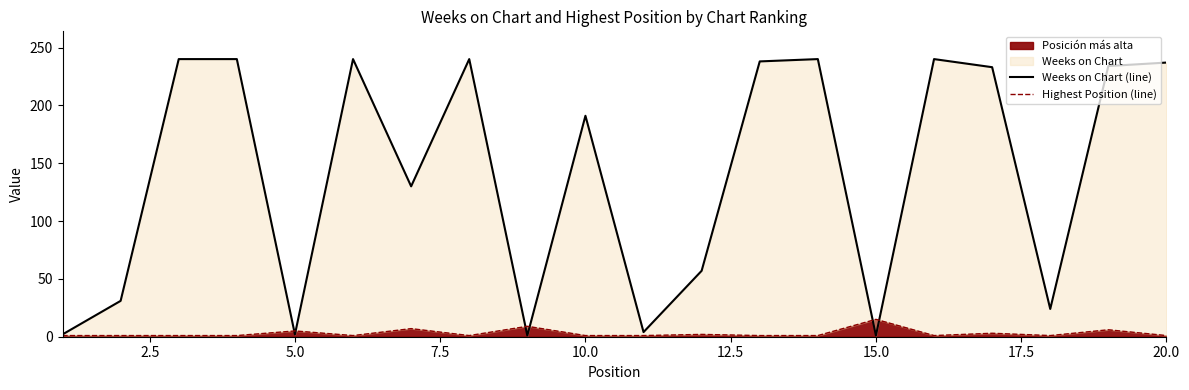

What is the highest value of the Posición más alta series?

15